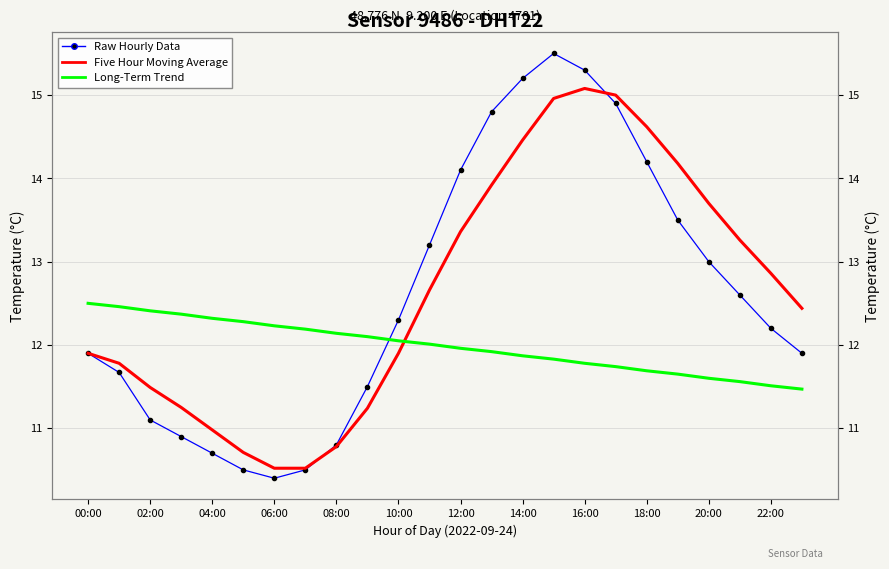

How many lines are shown in the chart?

3